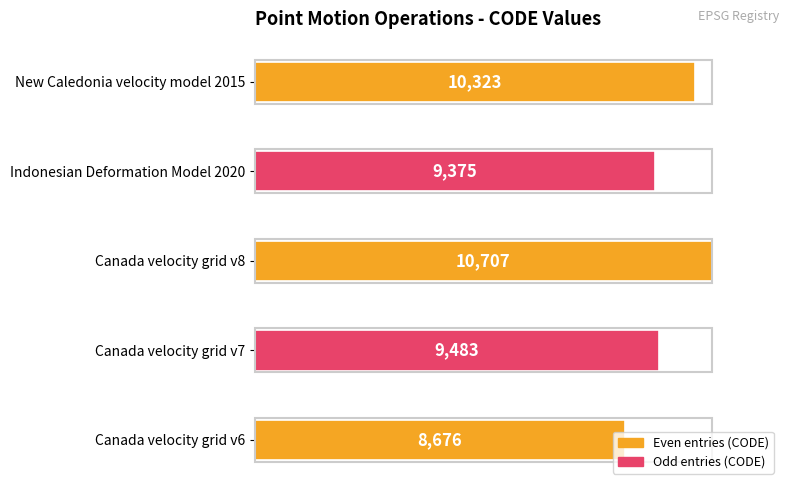

How many bars are there in total?

5